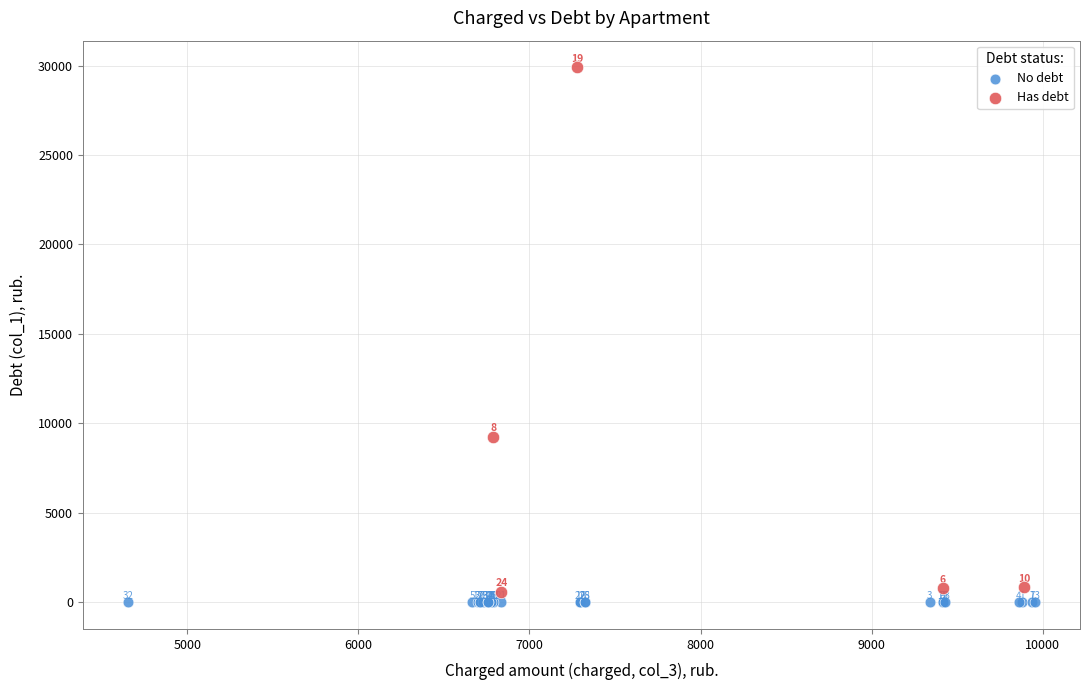

Which series contains the highest Y value?

Has debt